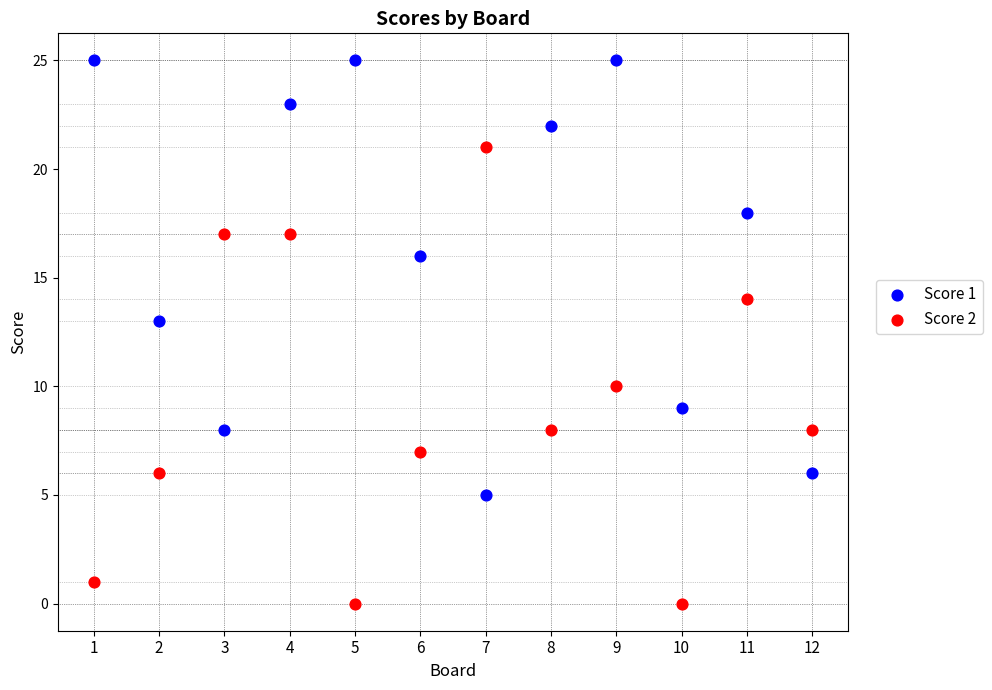

Which series contains the lowest Y value?

Score 2